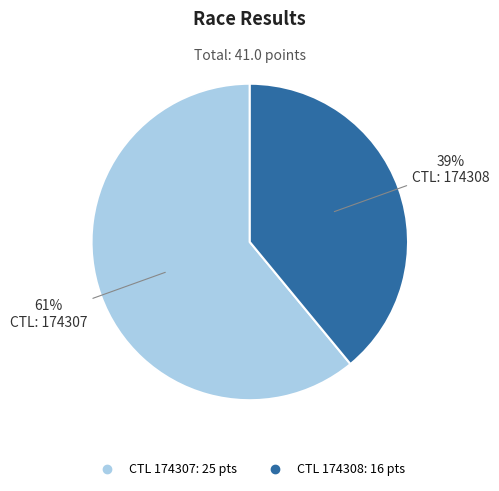

To the nearest percent, what is the average slice percentage?

50%